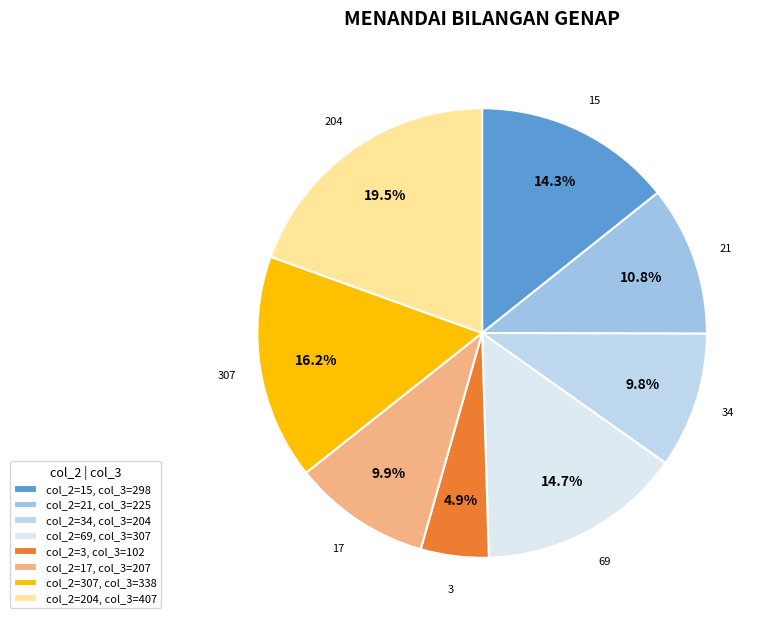

Which has a higher value, 204 or 307?

204